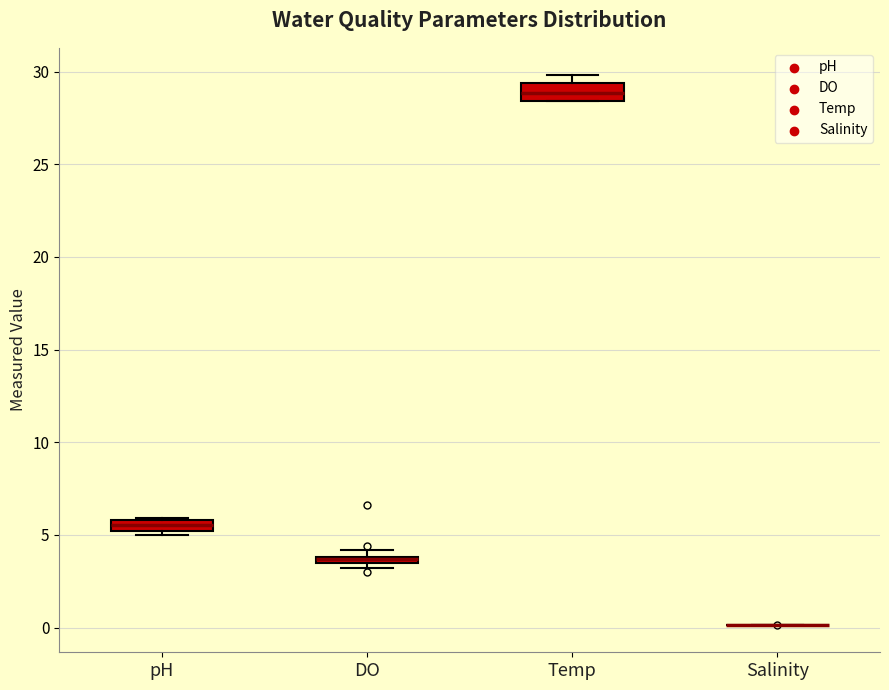

Where does the median line of the box for pH sit on the y-axis? The values are not printed on the chart, so give them approximately, as read against the axis.

5.5